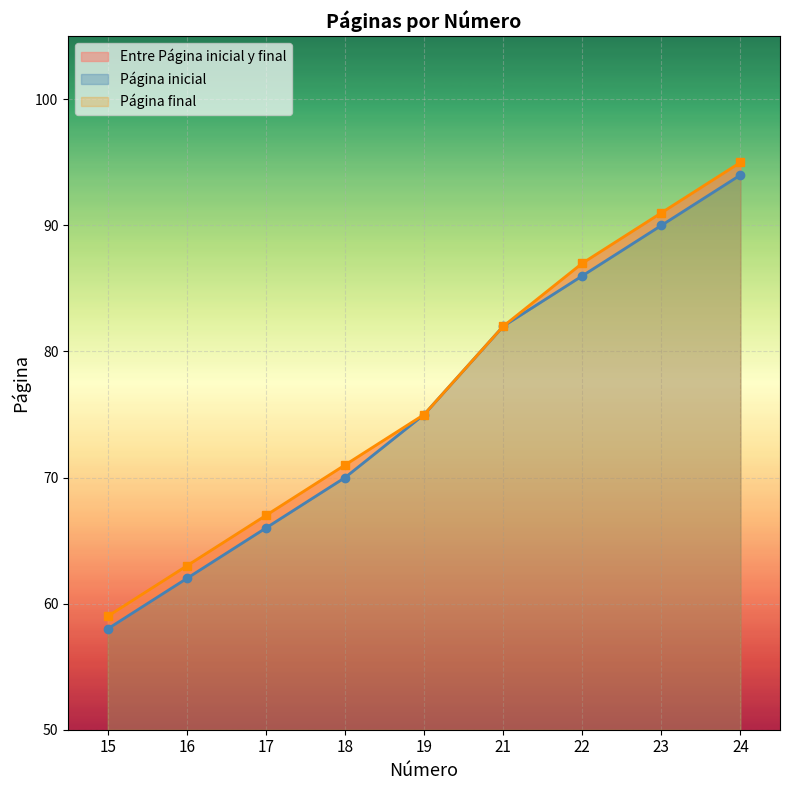

Which has a higher value, 21 or 19?

21